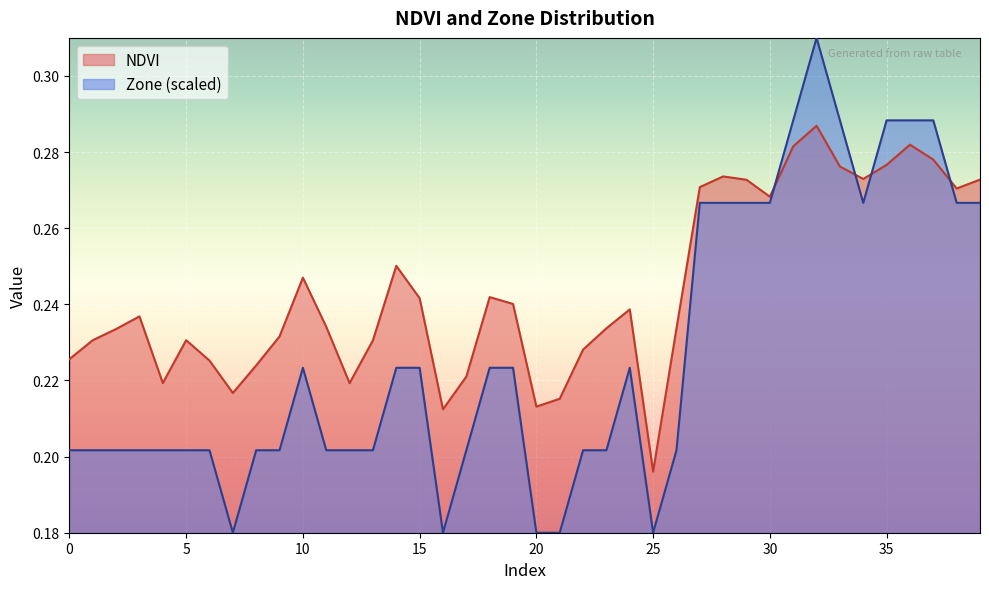

Which category has the lowest value across all series?

7